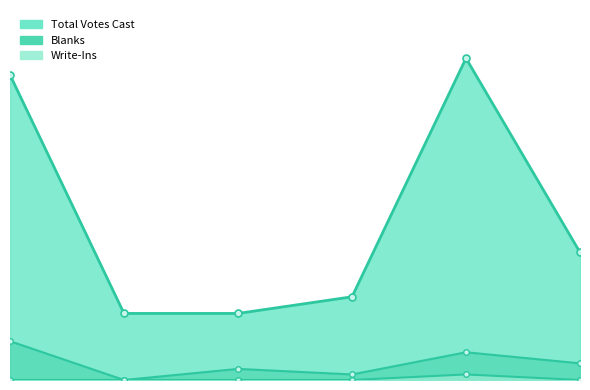

How many values in Write-Ins are above zero?

1